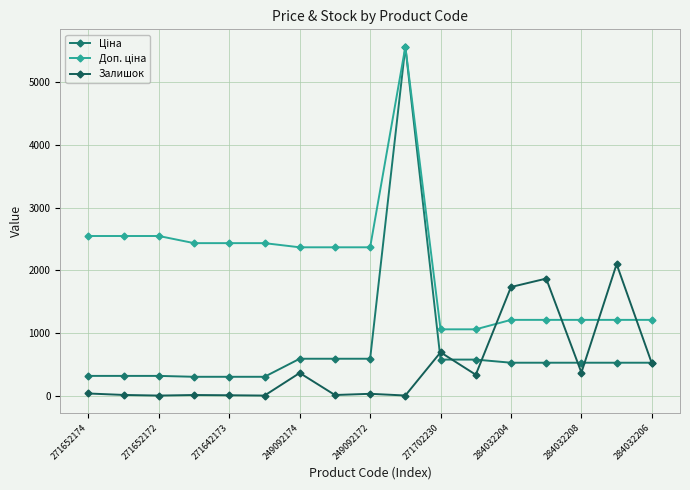

Does the chart have visible grid lines?

Yes